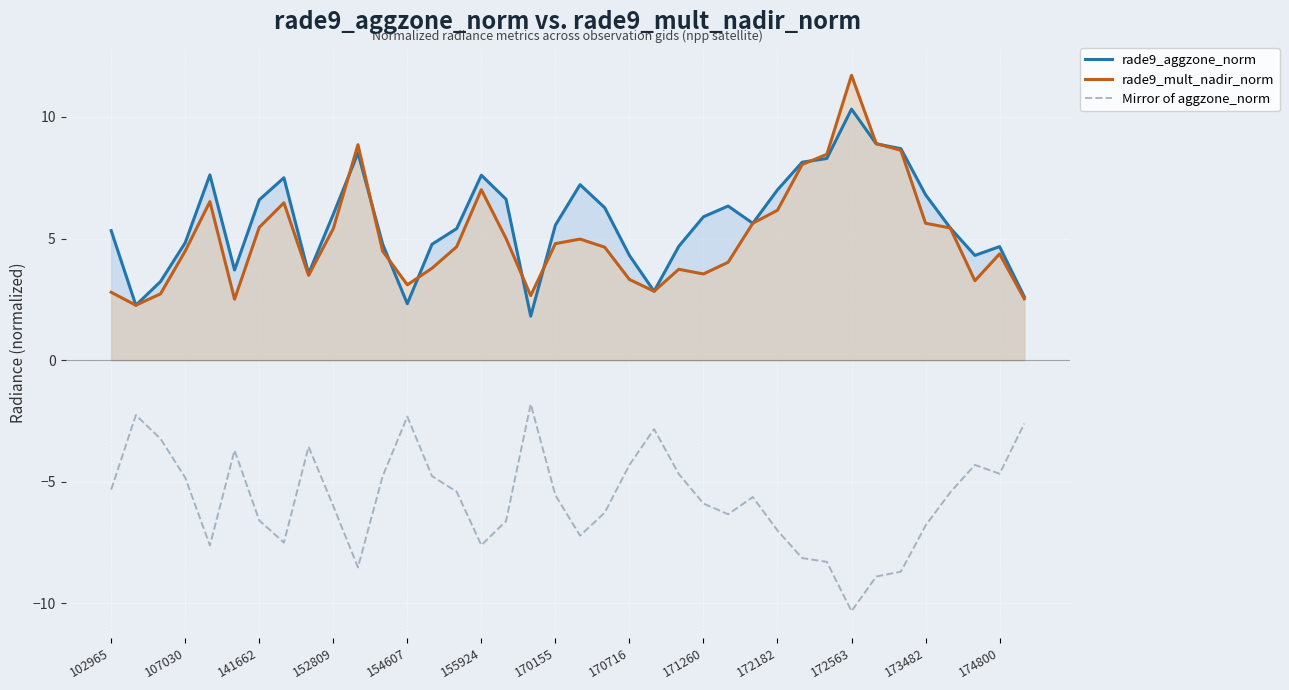

True or false: rade9_aggzone_norm has a value of 12.4 at 172182.

False